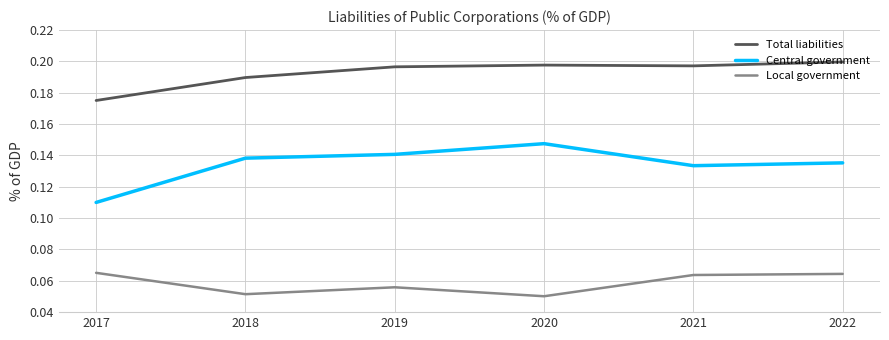

The value of Total liabilities at 2017 is 0.1. True or false?

False